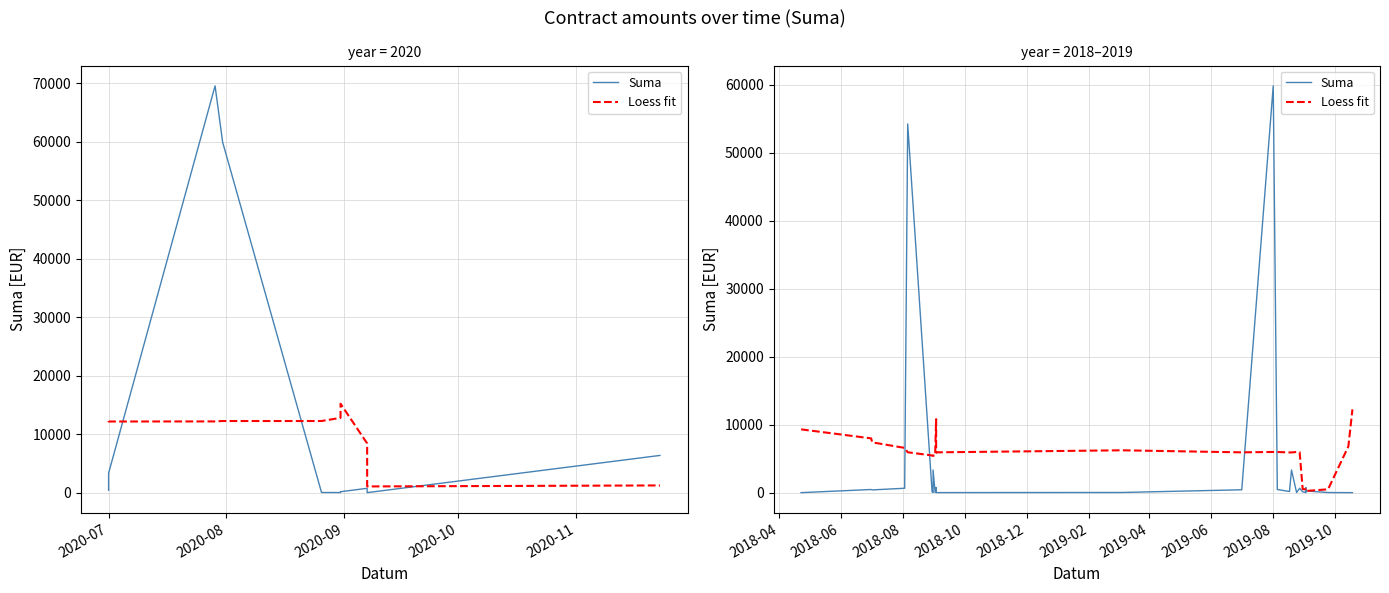

At which label does Suma reach its minimum?

2020-07